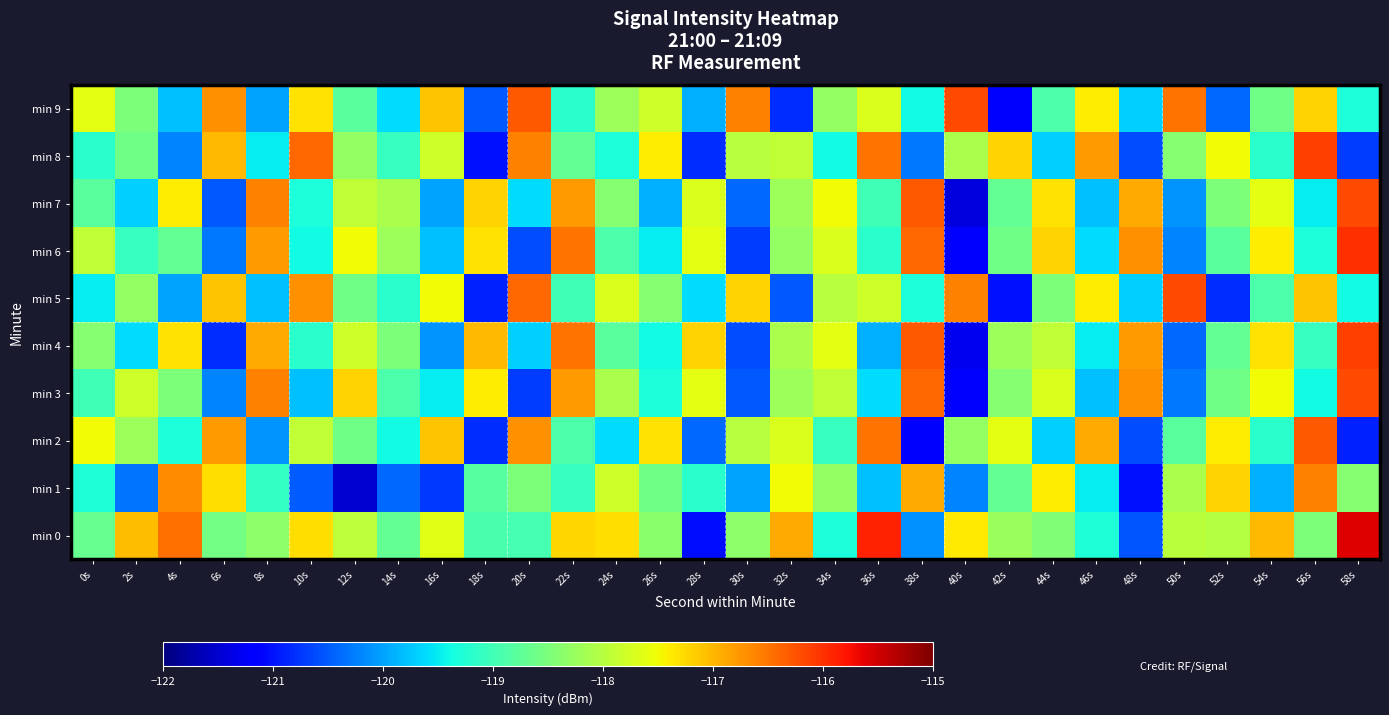

Rank the series by their maximum value, from highest to lowest.

min 0, min 6, min 4, min 8, min 3, min 5, min 7, min 9, min 2, min 1